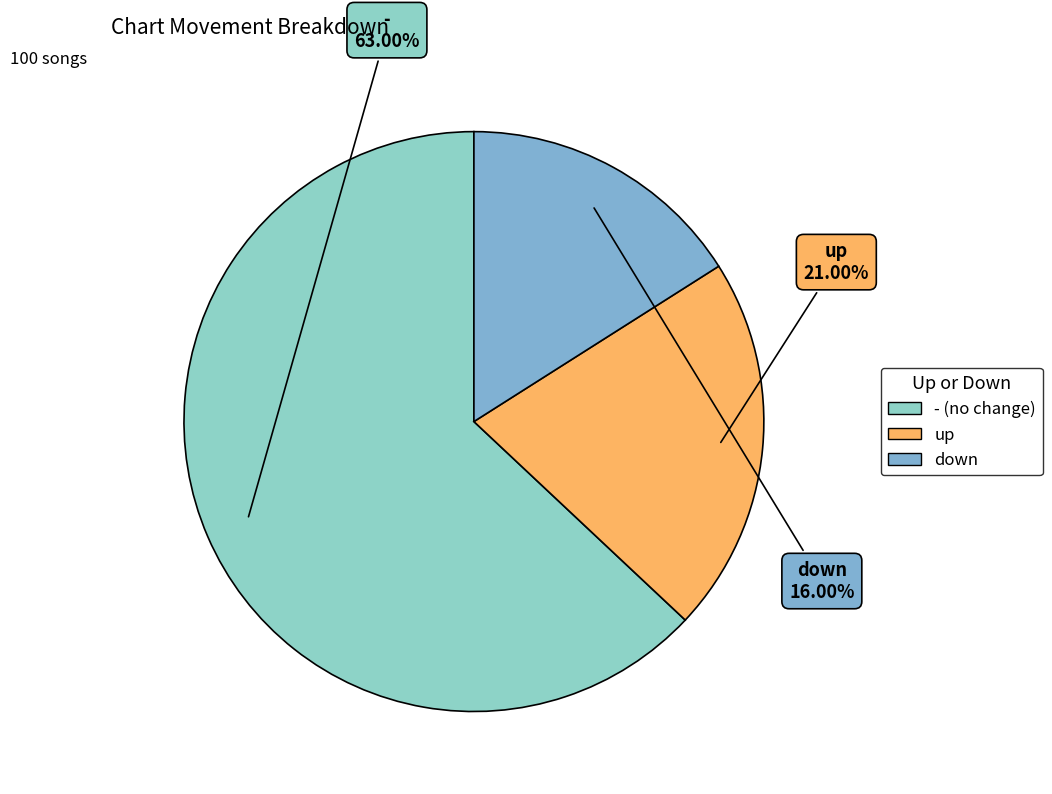

Is it true that down is 3% of the pie?

False